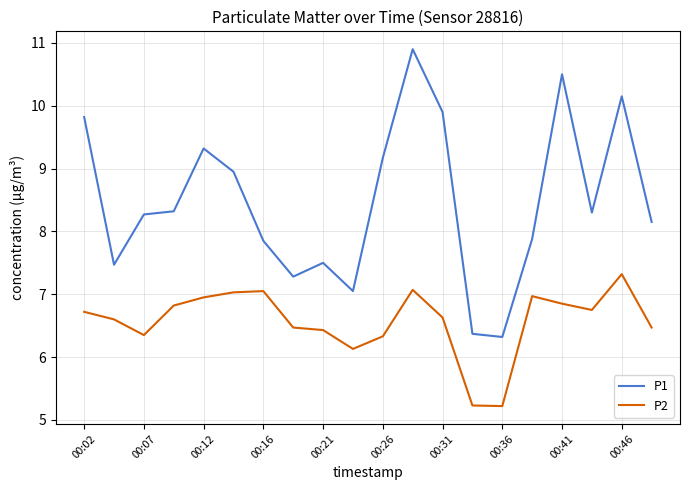

True or false: P1 and P2 cross at least once.

False